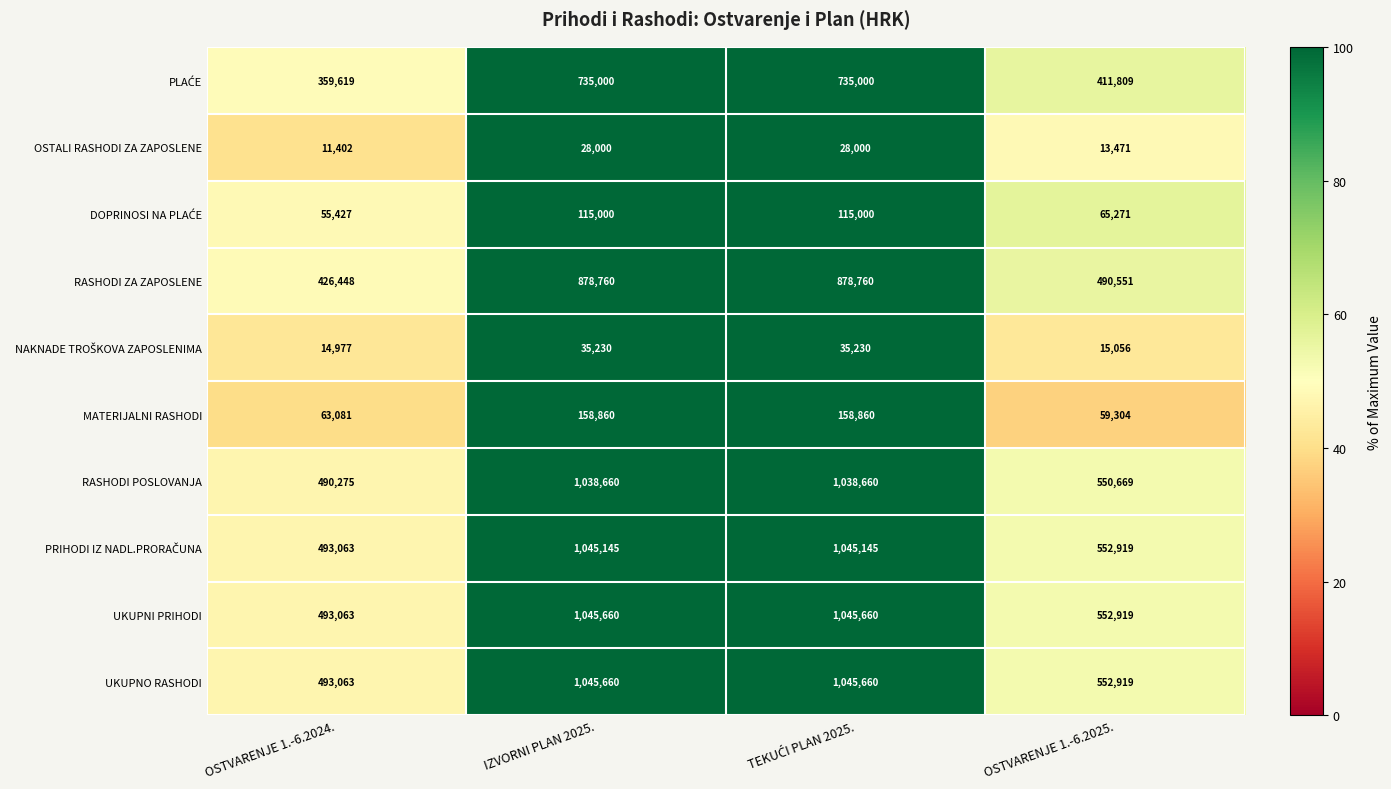

What is the sum of all RASHODI POSLOVANJA values?

3118264